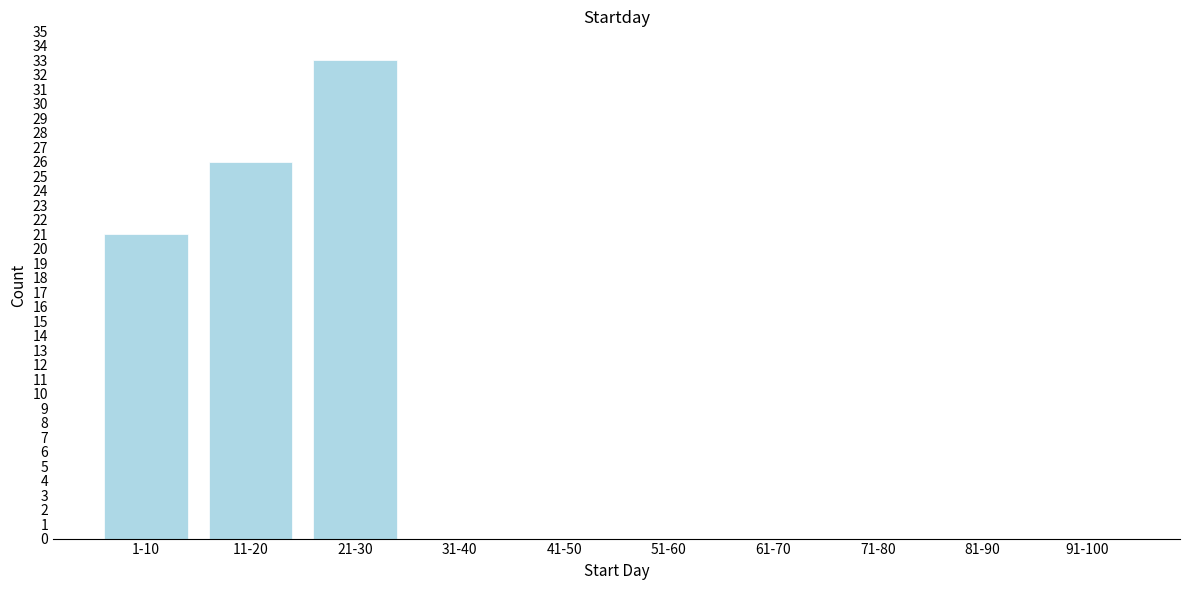

Reading left to right, what are all the values shown in this chart?

1-10=21	11-20=26	21-30=33	31-40=0	41-50=0	51-60=0	61-70=0	71-80=0	81-90=0	91-100=0